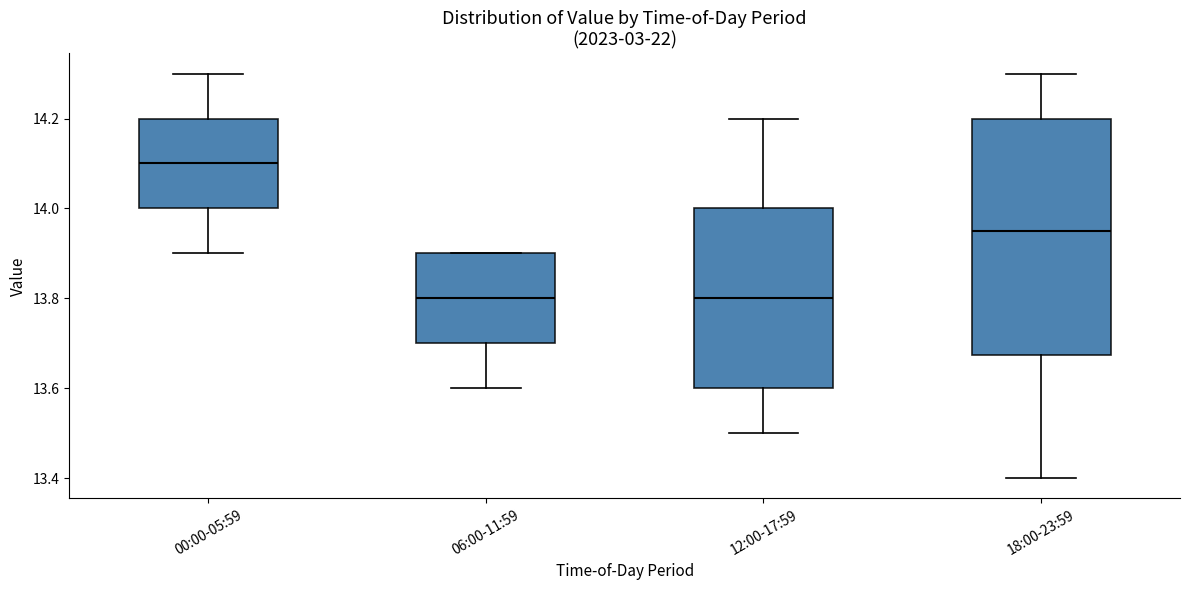

Reading left to right, transcribe this box plot: for each box, give where its median line is, the range the box spans, and where its two whiskers end, as read against the y-axis. The values are not printed on the chart, so give them approximately, as read against the axis.

00:00-05:59: median 14.10, box 14.00 to 14.20, whiskers 13.90 to 14.30
06:00-11:59: median 13.80, box 13.70 to 13.90, whiskers 13.60 to 13.90
12:00-17:59: median 13.80, box 13.60 to 14.00, whiskers 13.50 to 14.20
18:00-23:59: median 13.96, box 13.68 to 14.20, whiskers 13.40 to 14.30